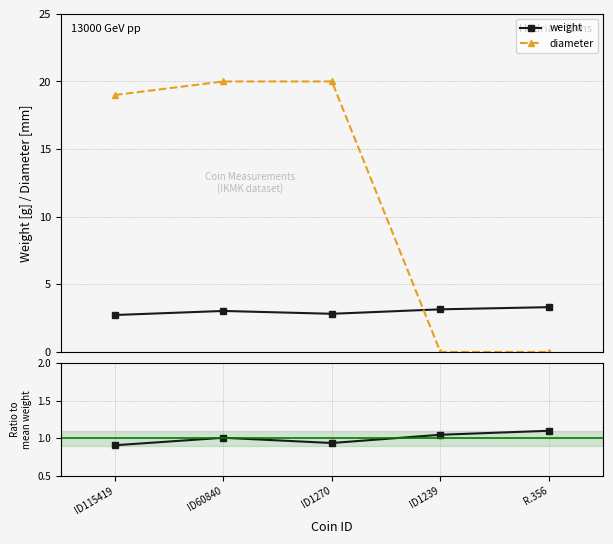

True or false: diameter and weight cross at least once.

True